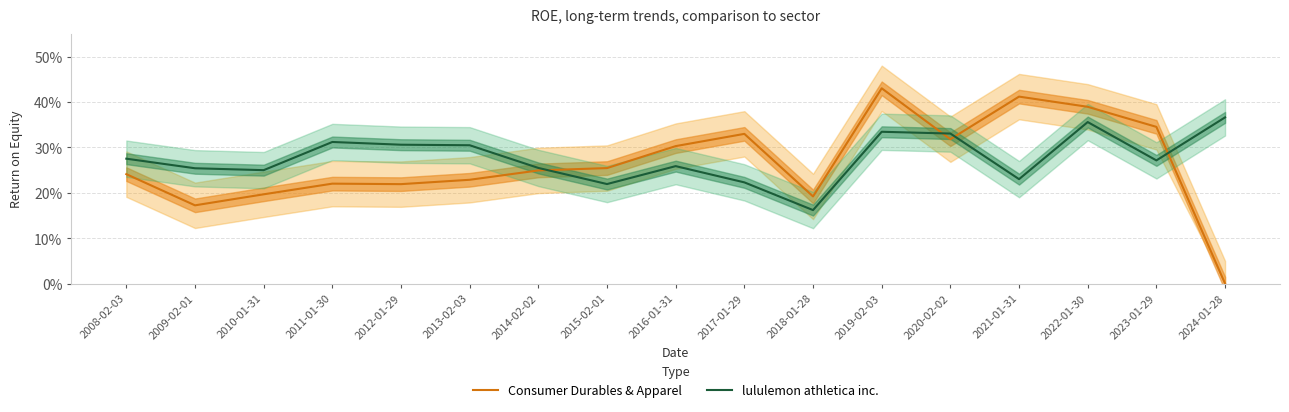

In Consumer Durables & Apparel, how many points are higher than both neighbors (excluding endpoints)?

4